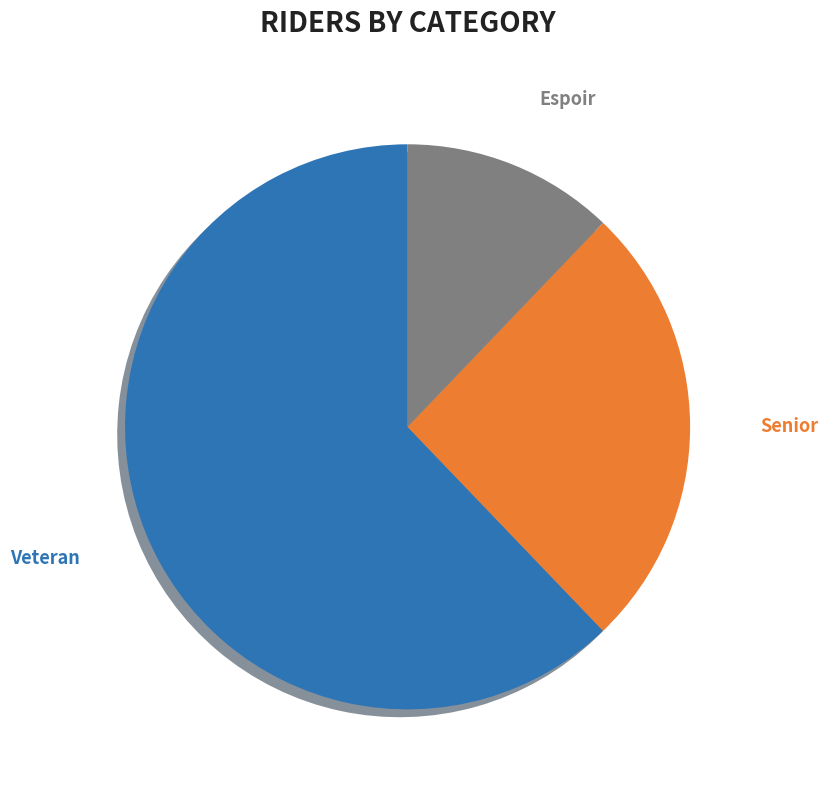

Combined, do Veteran and Senior account for over 50%?

Yes